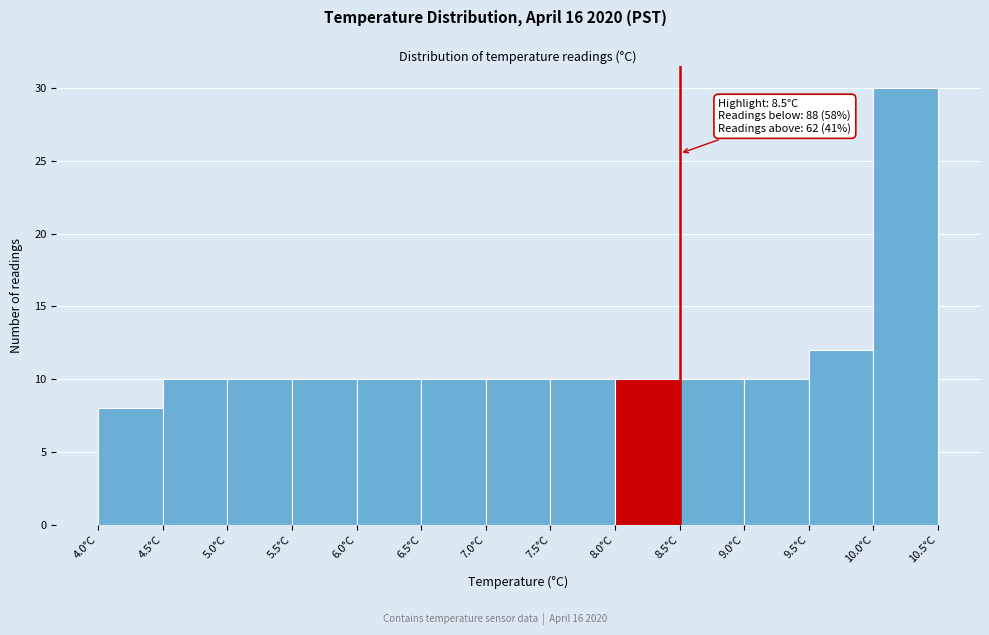

Over which range of the x-axis is the bar tallest?

10.0 to 10.5